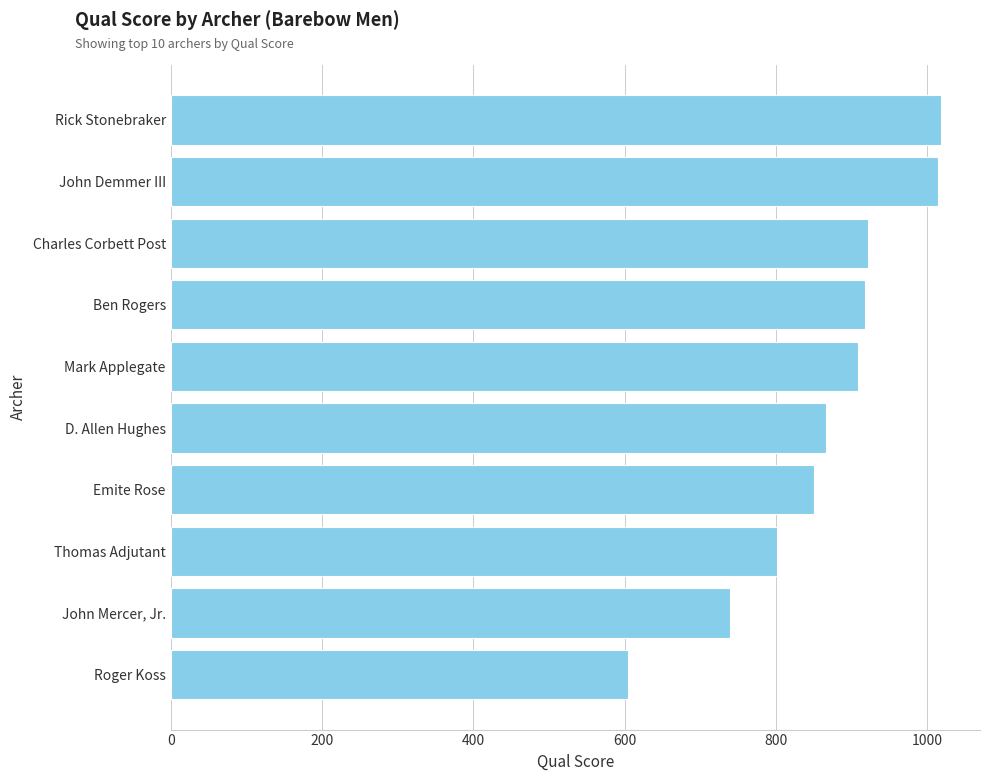

What is the greatest value displayed?

1019